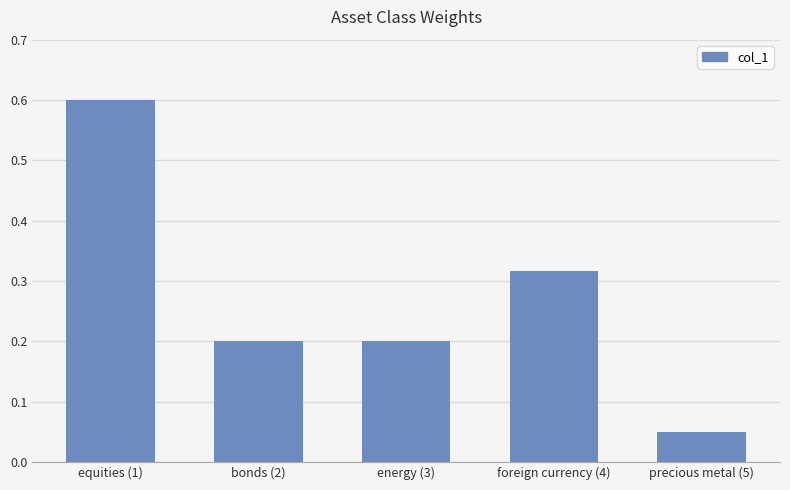

What is the label of the 4th bar from the right?

bonds (2)